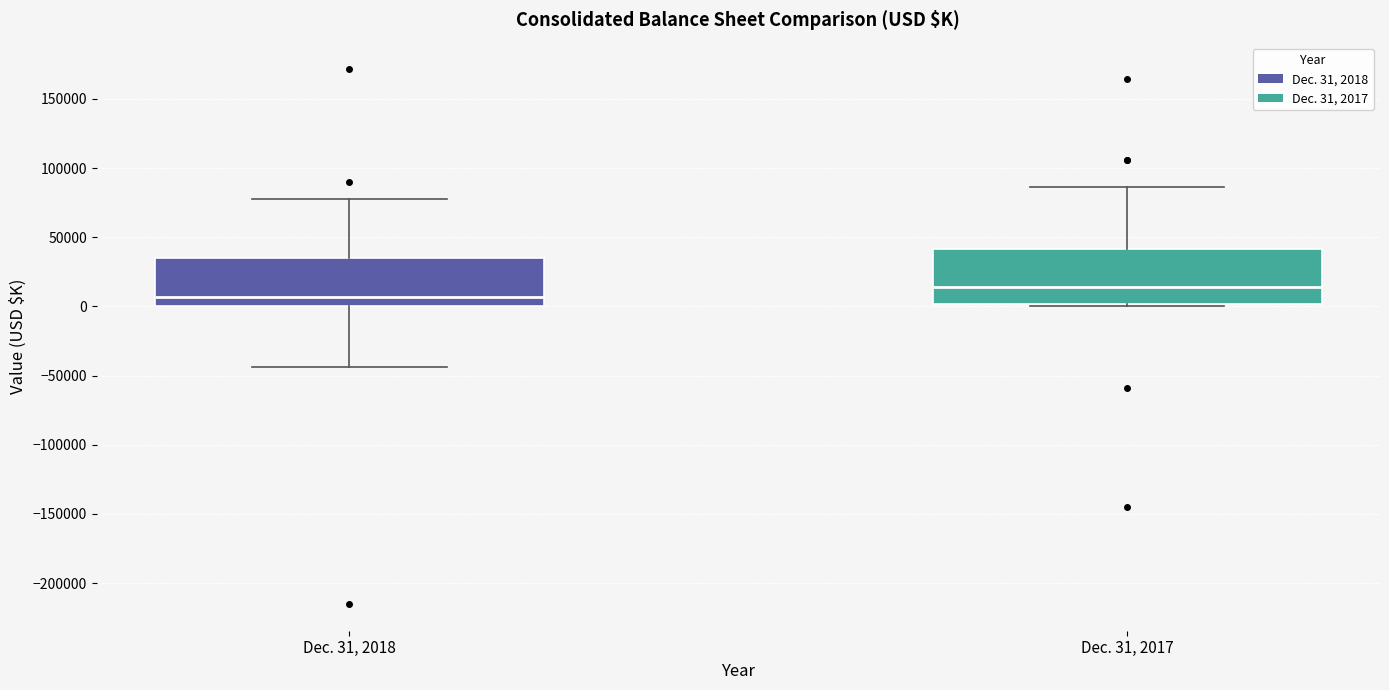

Comparing the boxes themselves (not the whiskers), which one is the tallest?

Dec. 31, 2017